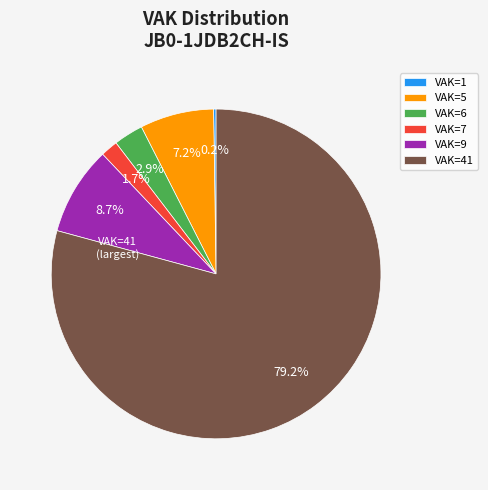

Which slice is the largest?

VAK=41